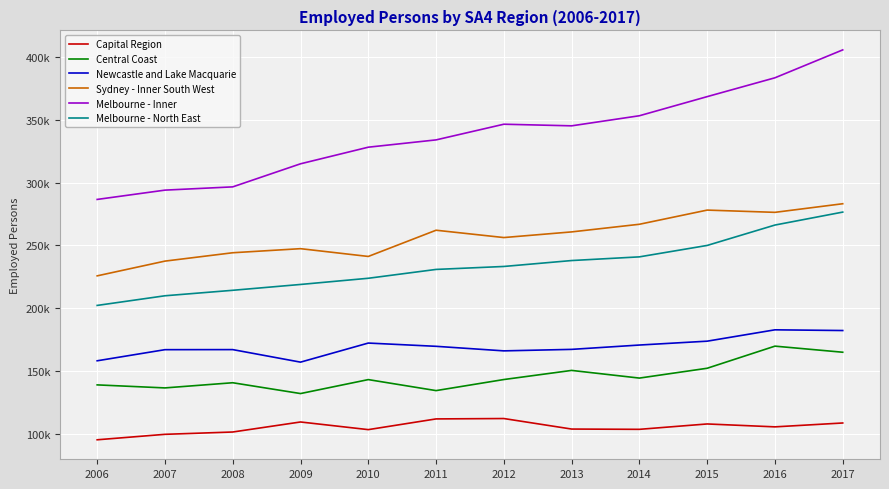

Which has a higher value, 2015 or 2014?

2015